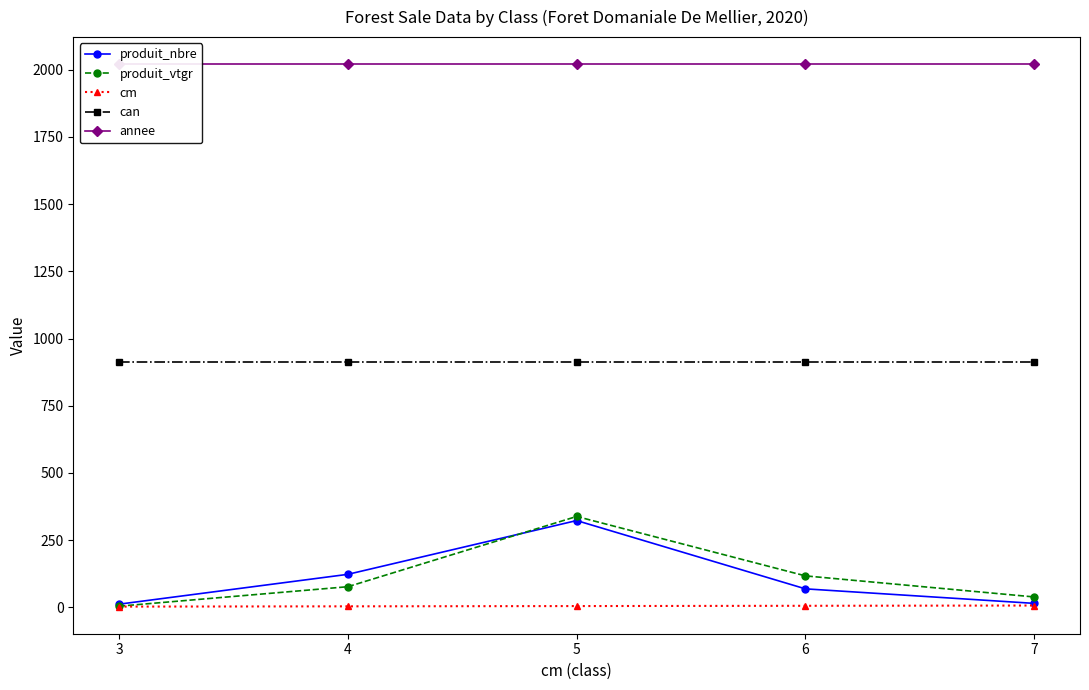

What is the maximum value for can?

912.0